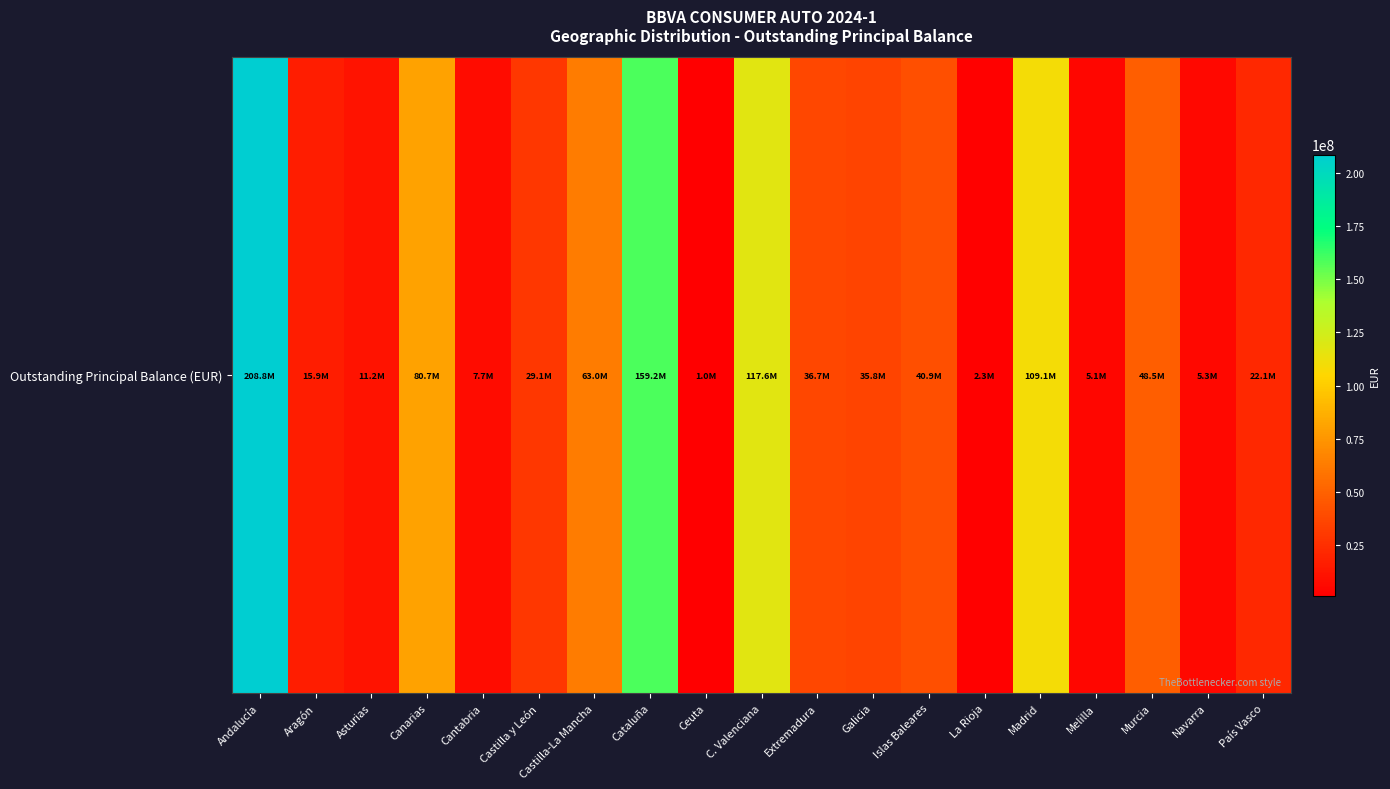

What is the ratio of the value at Castilla y León to the value at Murcia?

0.6